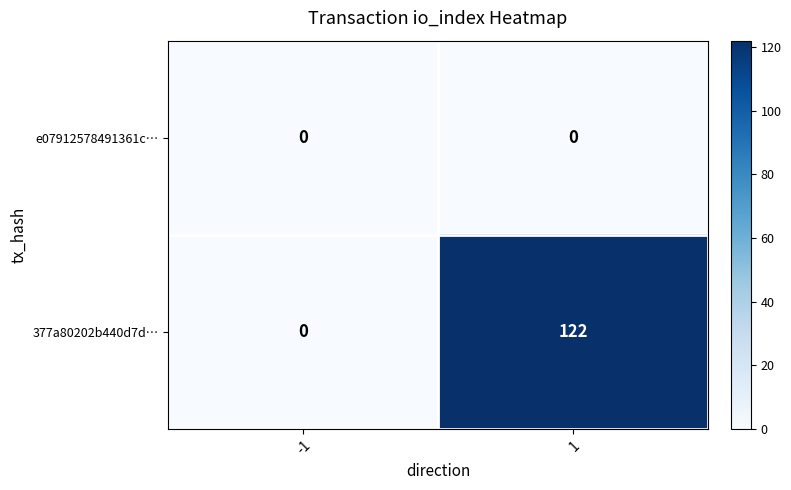

What is the maximum value shown in the chart?

122